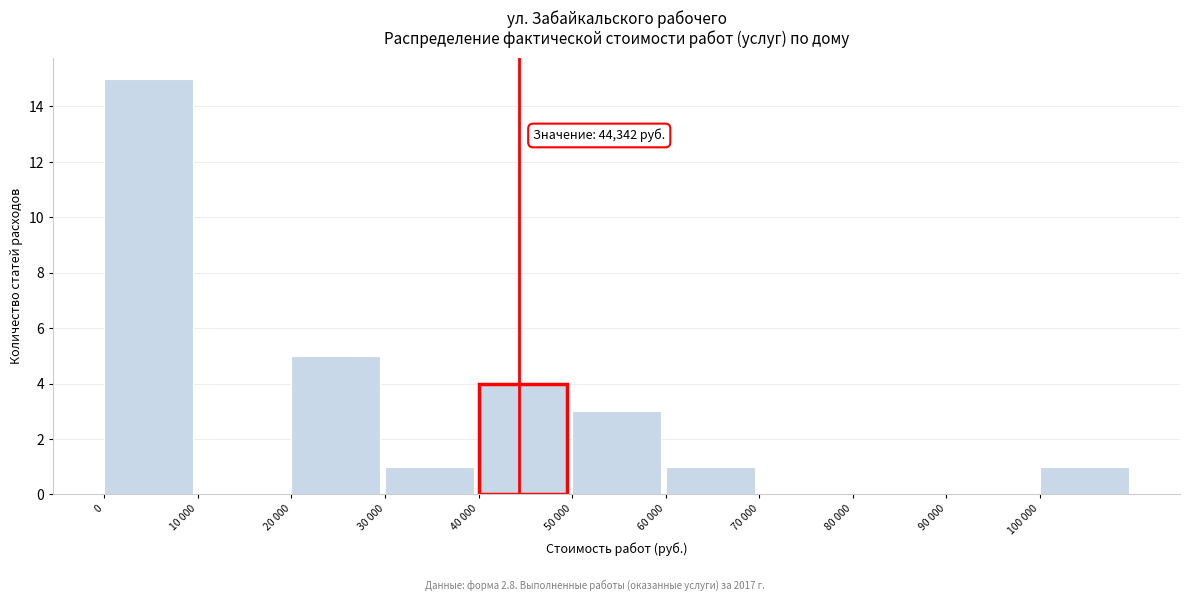

Reading right to left, what are all the values shown in this chart?

100 000=1	90 000=0	80 000=0	70 000=0	60 000=1	50 000=3	40 000=4	30 000=1	20 000=5	10 000=0	0=15